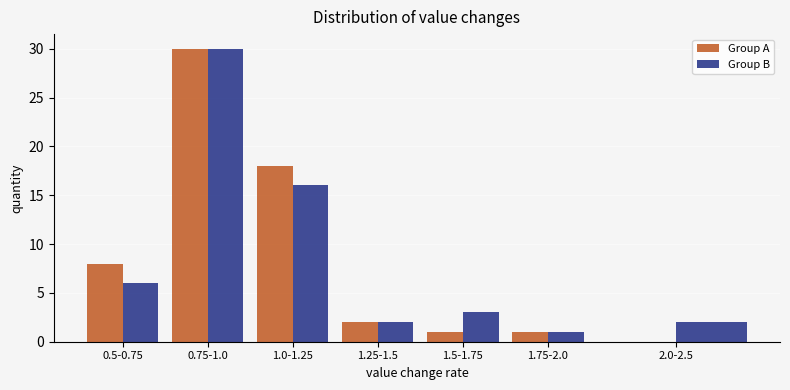

Reading left to right, extract all data points from this chart.

Group A: 0.5-0.75=8	0.75-1.0=30	1.0-1.25=18	1.25-1.5=2	1.5-1.75=1	1.75-2.0=1	2.0-2.5=0
Group B: 0.5-0.75=6	0.75-1.0=30	1.0-1.25=16	1.25-1.5=2	1.5-1.75=3	1.75-2.0=1	2.0-2.5=2